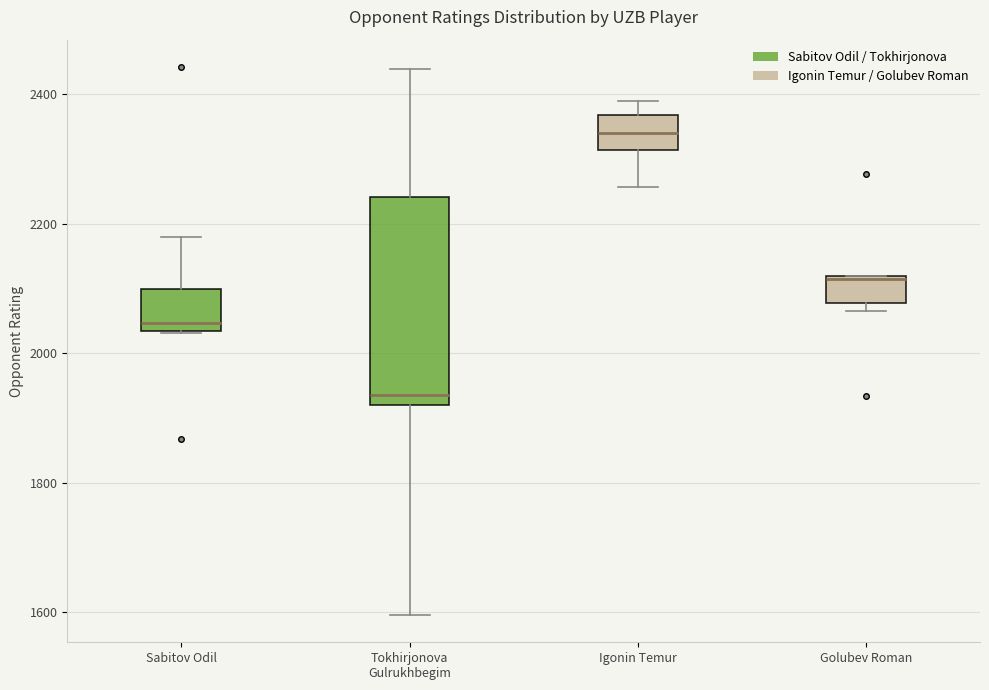

Reading left to right, transcribe this box plot: for each box, give where its median line is, the range the box spans, and where its two whiskers end, as read against the y-axis. The values are not printed on the chart, so give them approximately, as read against the axis.

Sabitov Odil: median 2040 (just above the box's lower edge), box 2040 to 2100, whiskers 2040 to 2180
Tokhirjonova Gulrukhbegim: median 1940, box 1920 to 2240, whiskers 1600 to 2440
Igonin Temur: median 2340, box 2320 to 2360, whiskers 2260 to 2400
Golubev Roman: median 2120, box 2080 to 2120, whiskers 2060 to 2120